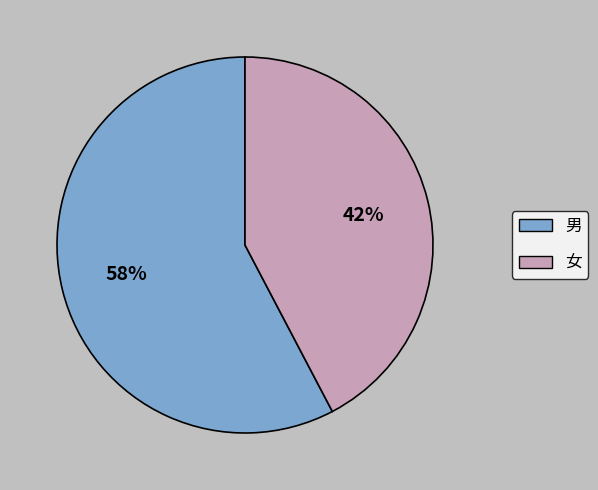

To the nearest percent, what is the combined percentage of 男 and 女?

100%